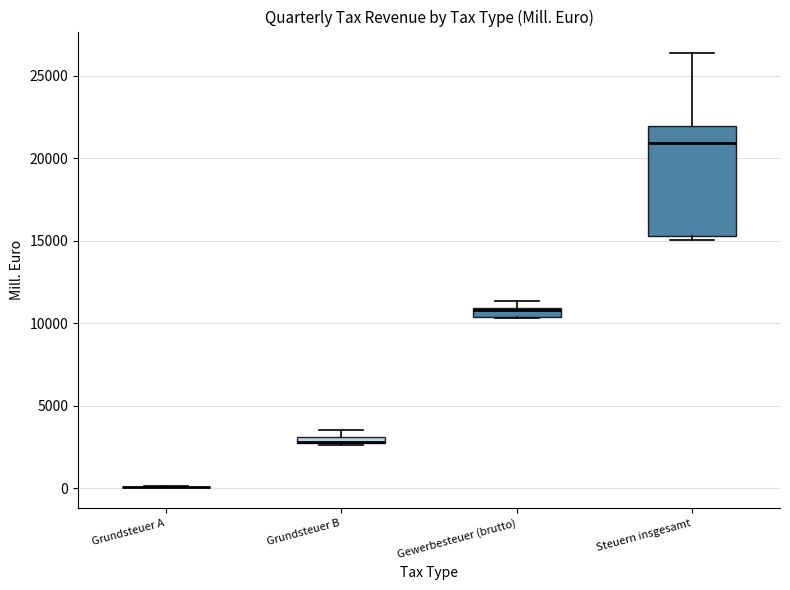

Comparing the boxes themselves (not the whiskers), which one is the tallest?

Steuern insgesamt